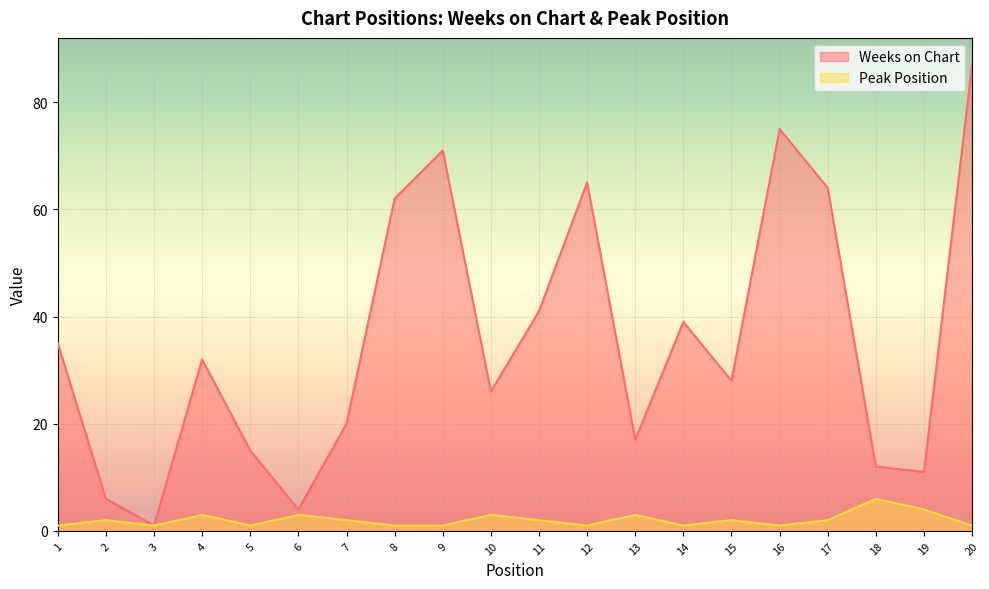

The Weeks on Chart series shows 50 at 15. True or false?

False